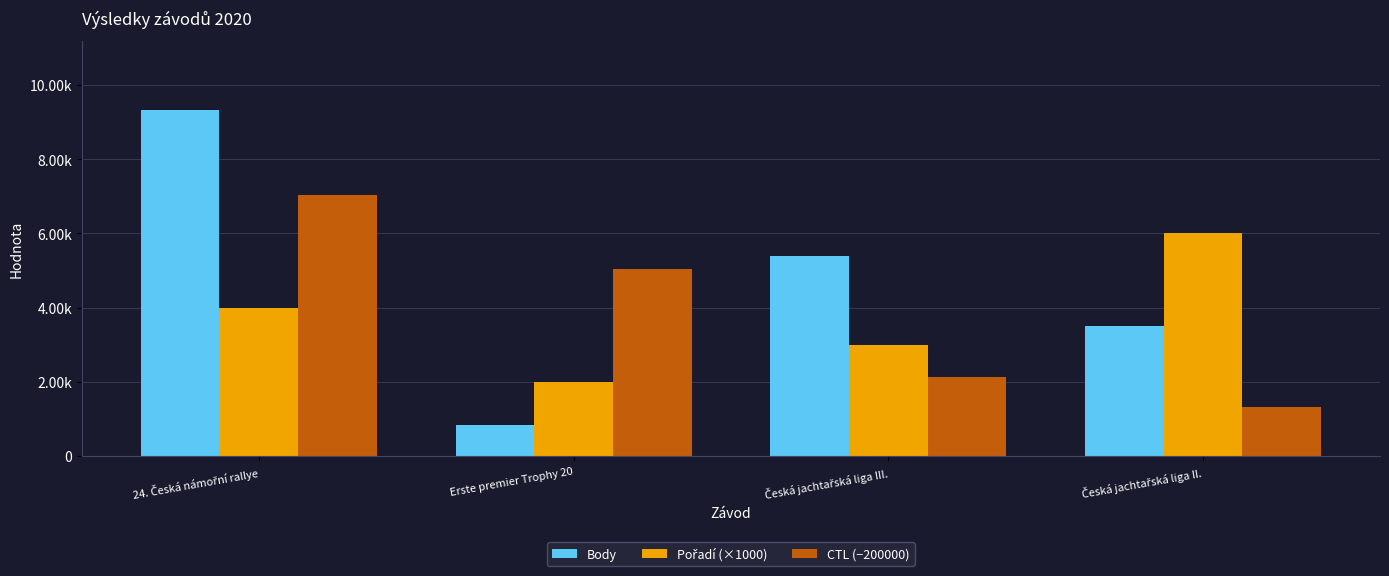

List the series in order of their peak value, lowest first.

Pořadí (×1000), CTL (−200000), Body